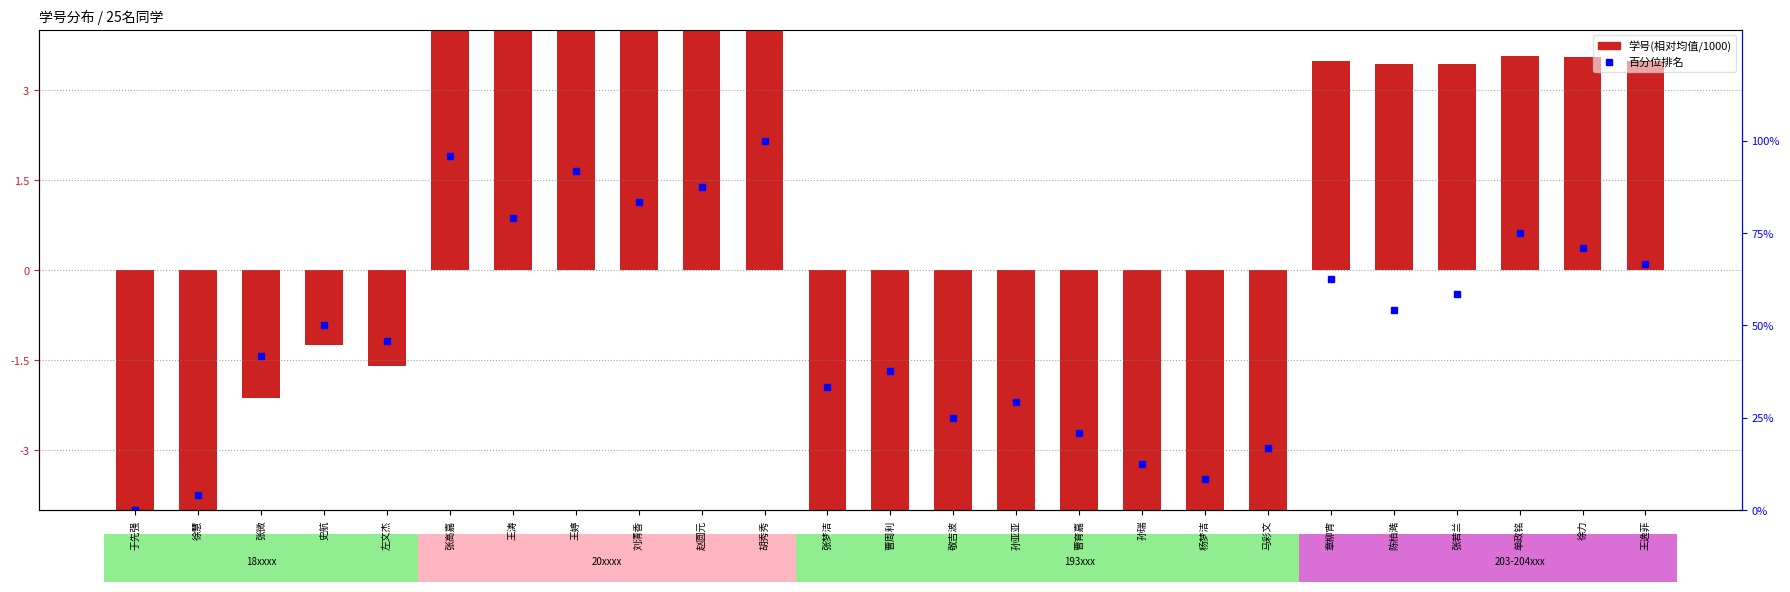

Which has a higher value, 单政铭 or 陈柏澔?

单政铭